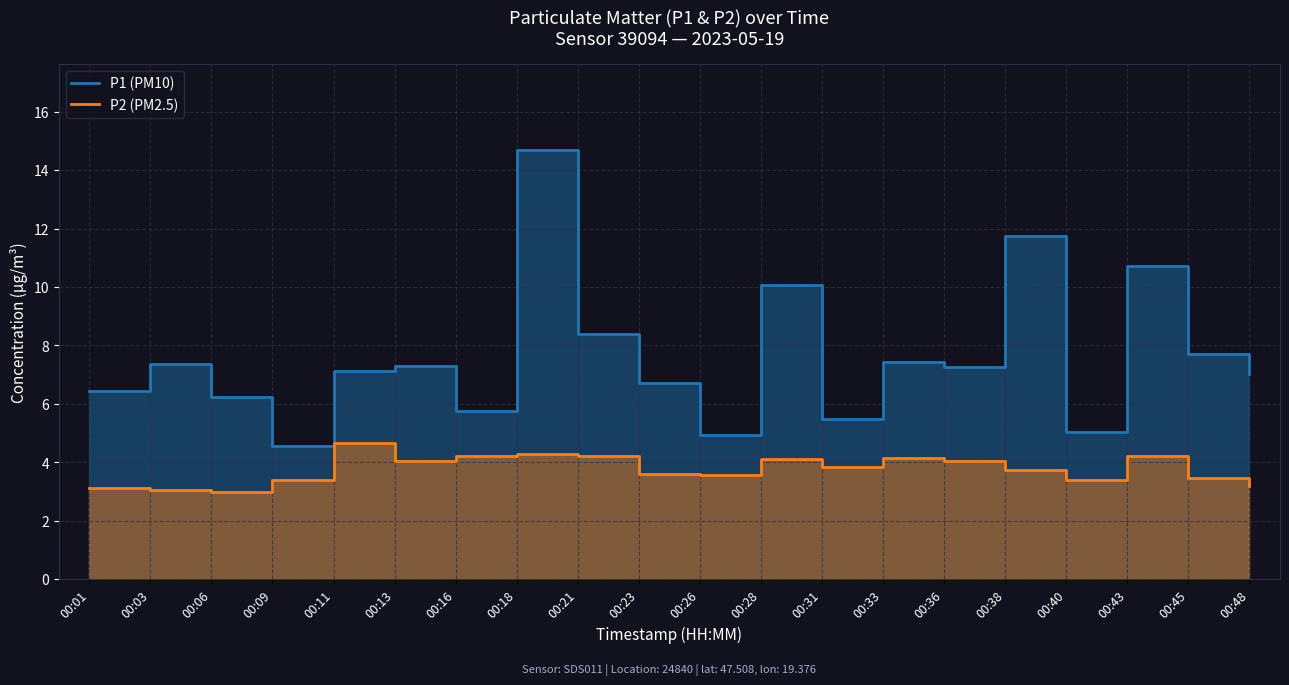

Read the P2 (PM2.5) value at 00:18.

4.3